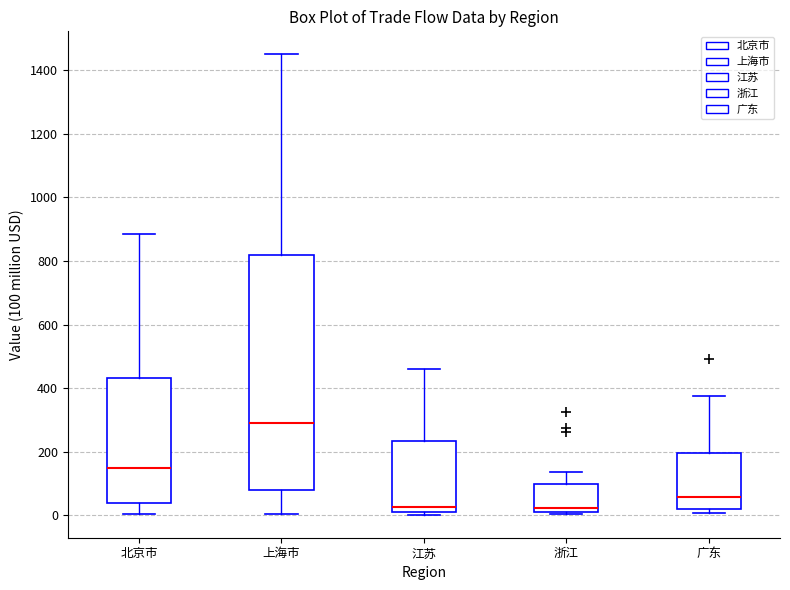

Reading left to right, transcribe this box plot: for each box, give where its median line is, the range the box spans, and where its two whiskers end, as read against the y-axis. The values are not printed on the chart, so give them approximately, as read against the axis.

北京市: median 140, box 40 to 440, whiskers 0 to 880
上海市: median 300, box 80 to 820, whiskers 0 to 1460
江苏: median 20, box 0 to 240, whiskers 0 (just below the box's lower edge) to 460
浙江: median 20 (just above the box's lower edge), box 20 to 100, whiskers 0 to 140
广东: median 60, box 20 to 200, whiskers 0 to 380